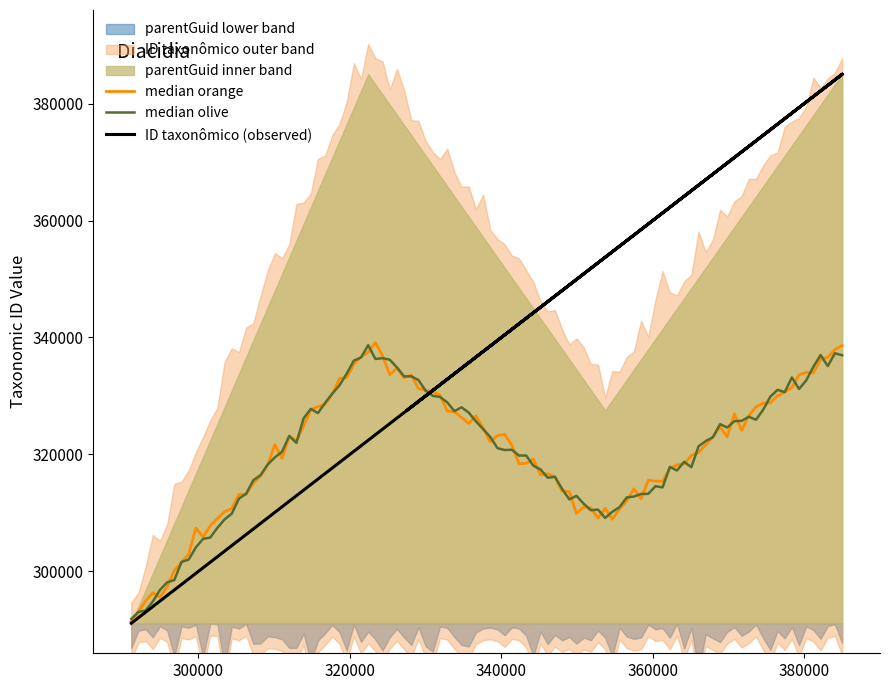

What is the change in value from 291138 to 385017?

+93879